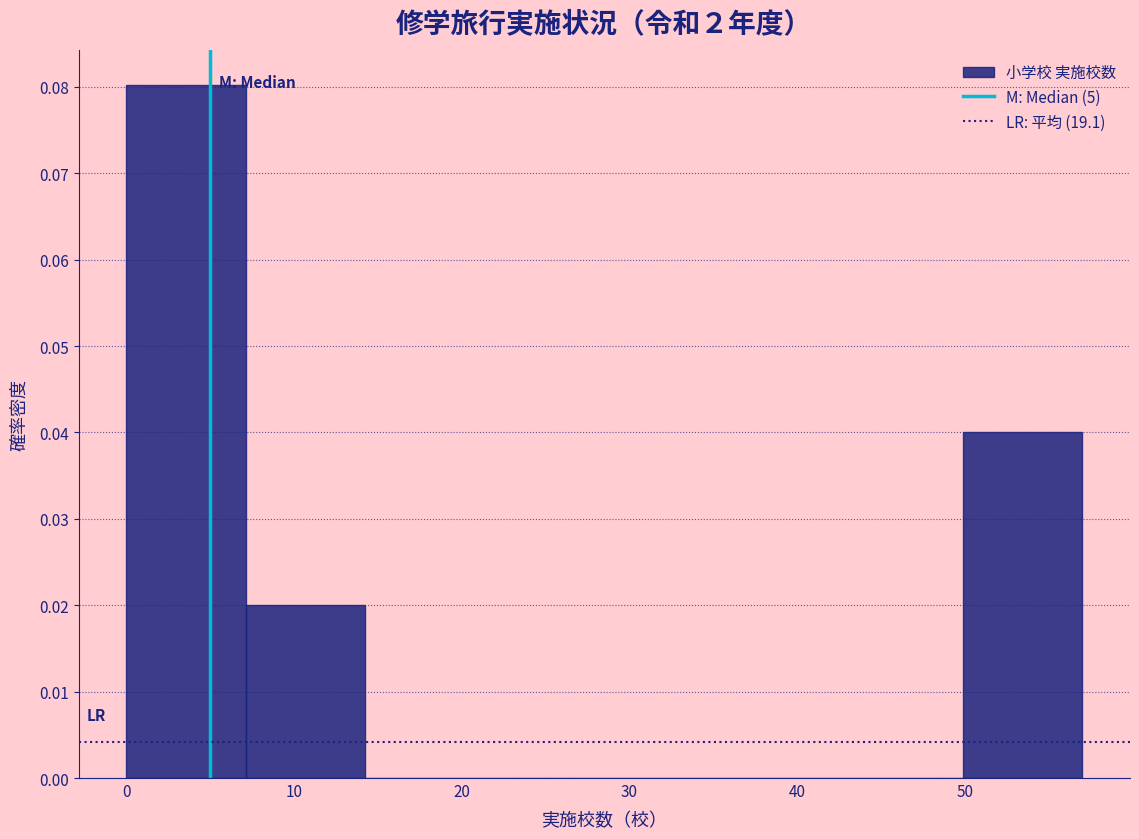

What is the height of the bar covering 0 to 7 on the x-axis? Neither the bar edges nor the heights are printed on the chart, so give them approximately, as read against the axes.

0.08